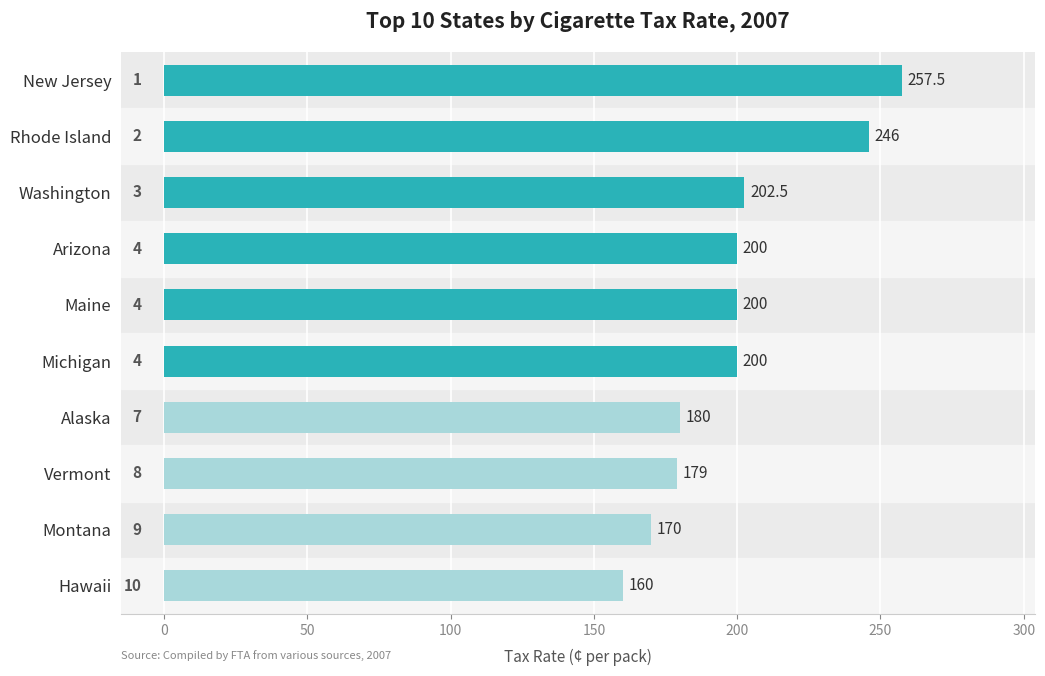

Between Hawaii and Washington, which is larger?

Washington